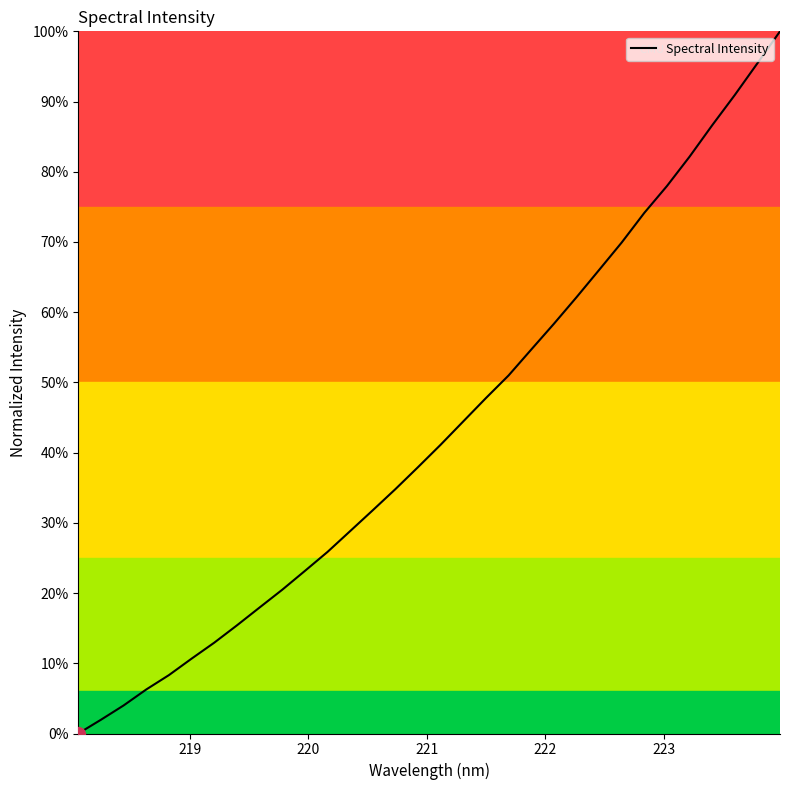

Is this an area chart (filled region under the line)?

Yes